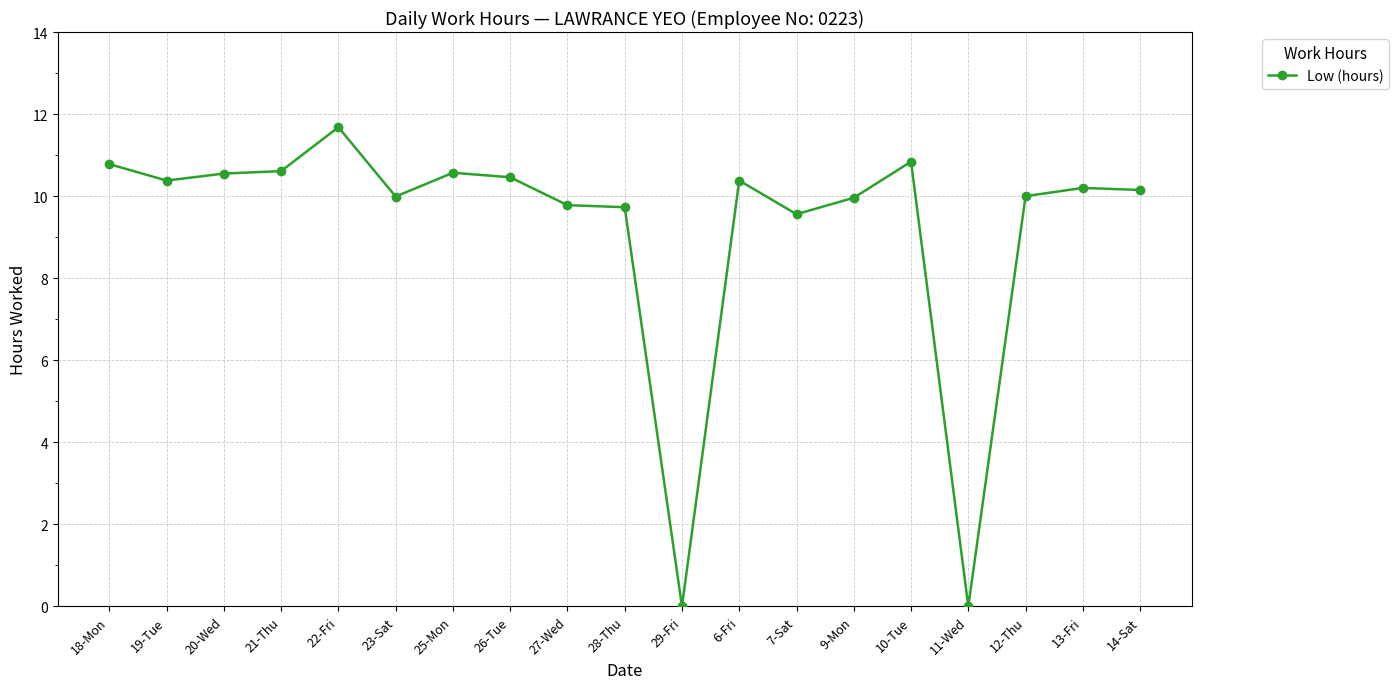

What position from the left is 7-Sat?

13